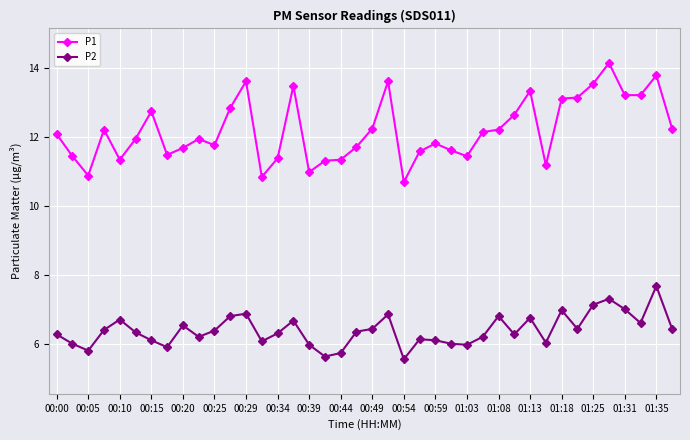

True or false: P1 has more than 0 points higher than both neighbors.

True